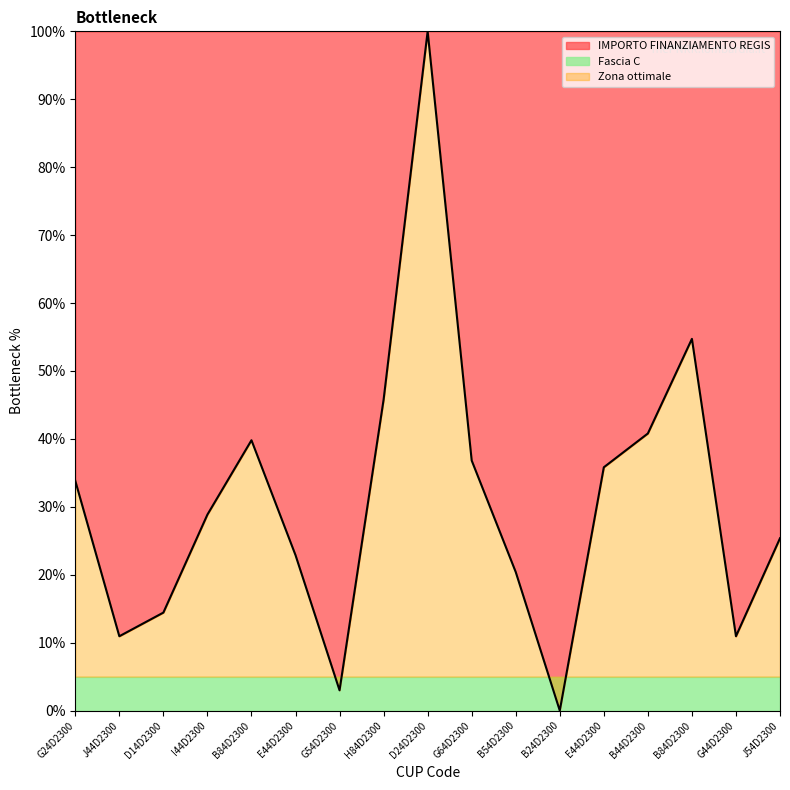

Does the chart have visible grid lines?

No